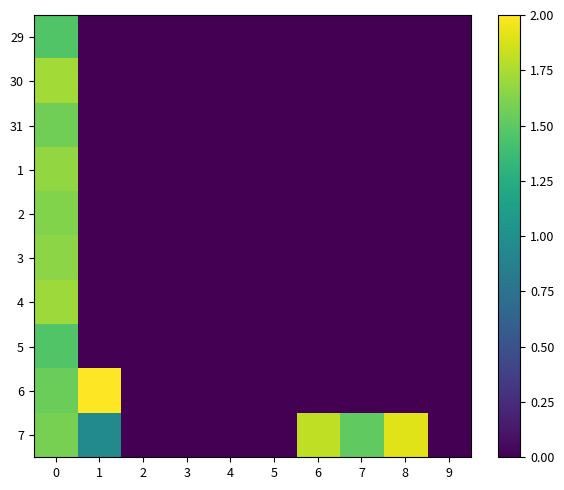

Between 5 and 6, which series saw the biggest shift?

7